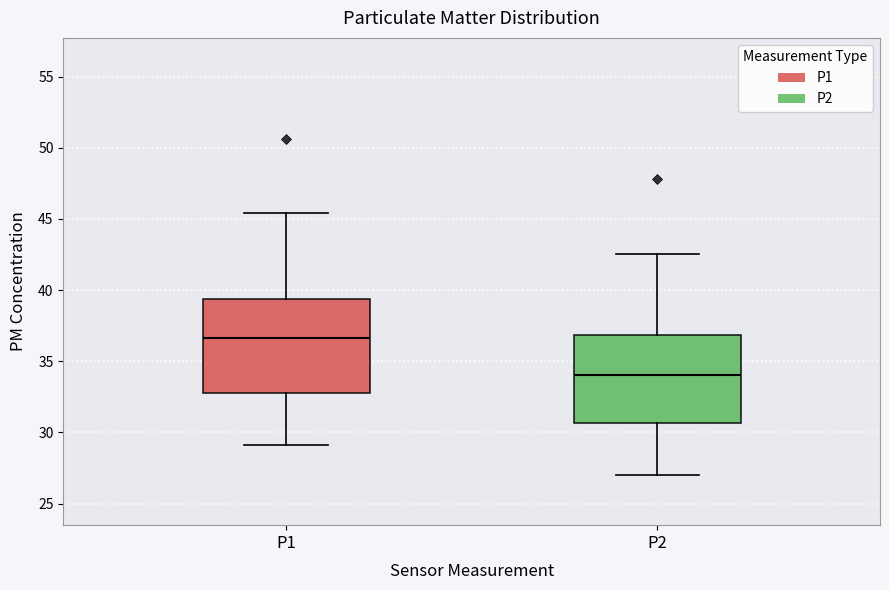

Reading left to right, transcribe this box plot: for each box, give where its median line is, the range the box spans, and where its two whiskers end, as read against the y-axis. The values are not printed on the chart, so give them approximately, as read against the axis.

P1: median 36.5, box 33.0 to 39.5, whiskers 29.0 to 45.5
P2: median 34.0, box 30.5 to 37.0, whiskers 27.0 to 42.5